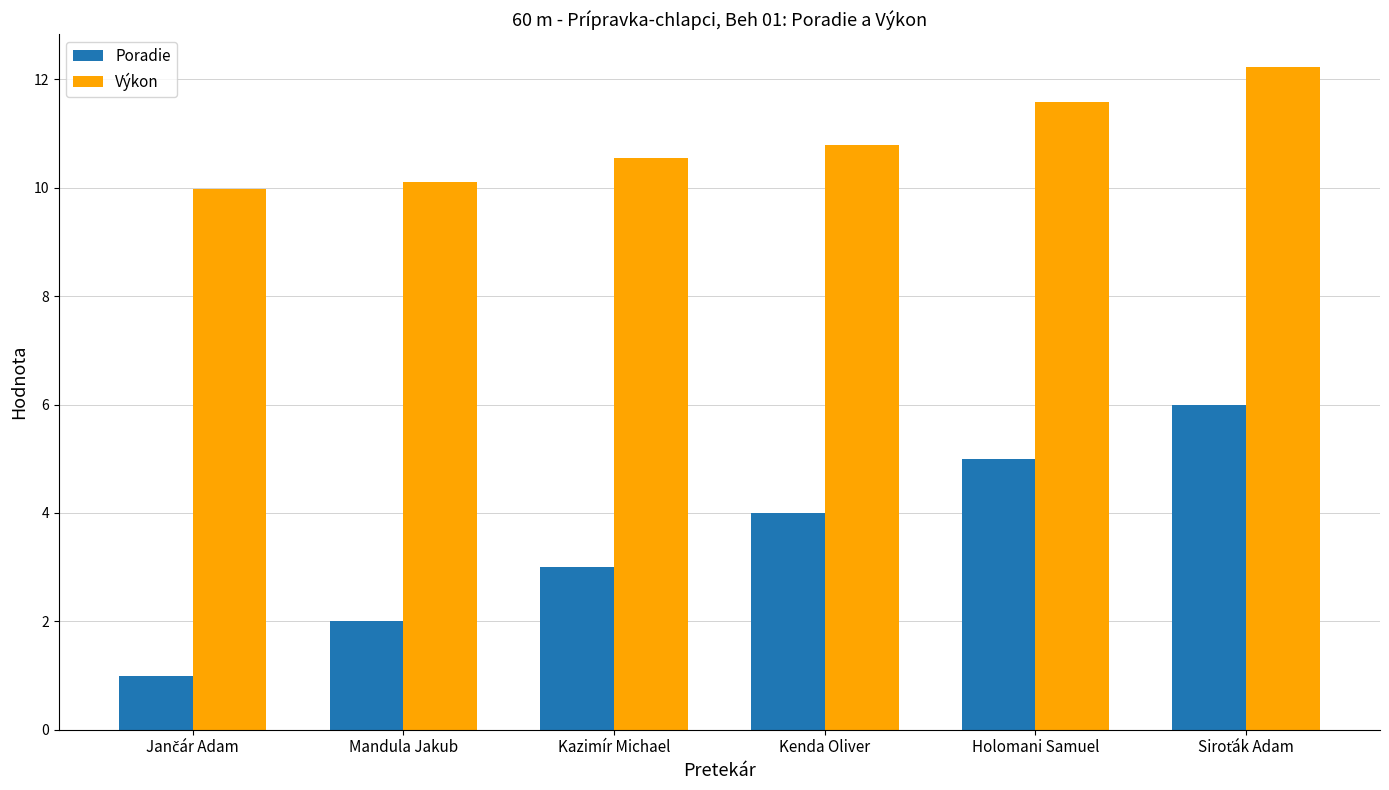

True or false: Poradie has a value of 2.6 at Kenda Oliver.

False